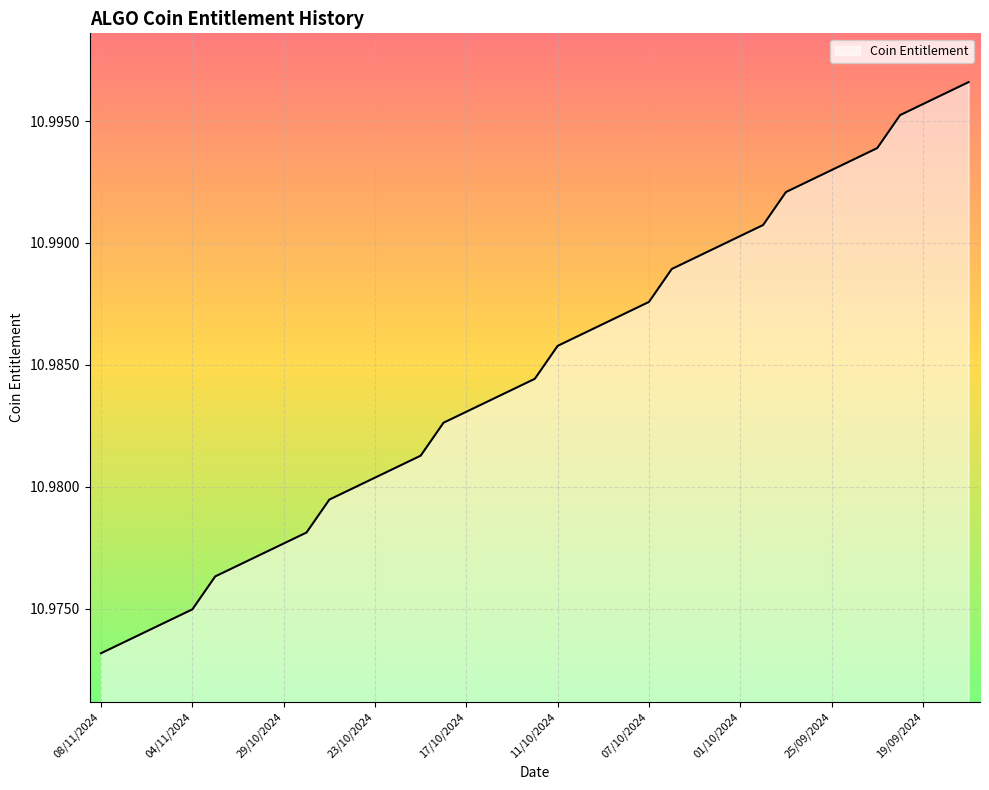

Reading left to right, list all the values displayed in this chart.

11.0	11.0	11.0	11.0	11.0	11.0	11.0	11.0	11.0	11.0	11.0	11.0	11.0	11.0	11.0	11.0	11.0	11.0	11.0	11.0	11.0	11.0	11.0	11.0	11.0	11.0	11.0	11.0	11.0	11.0	11.0	11.0	11.0	11.0	11.0	11.0	11.0	11.0	11.0